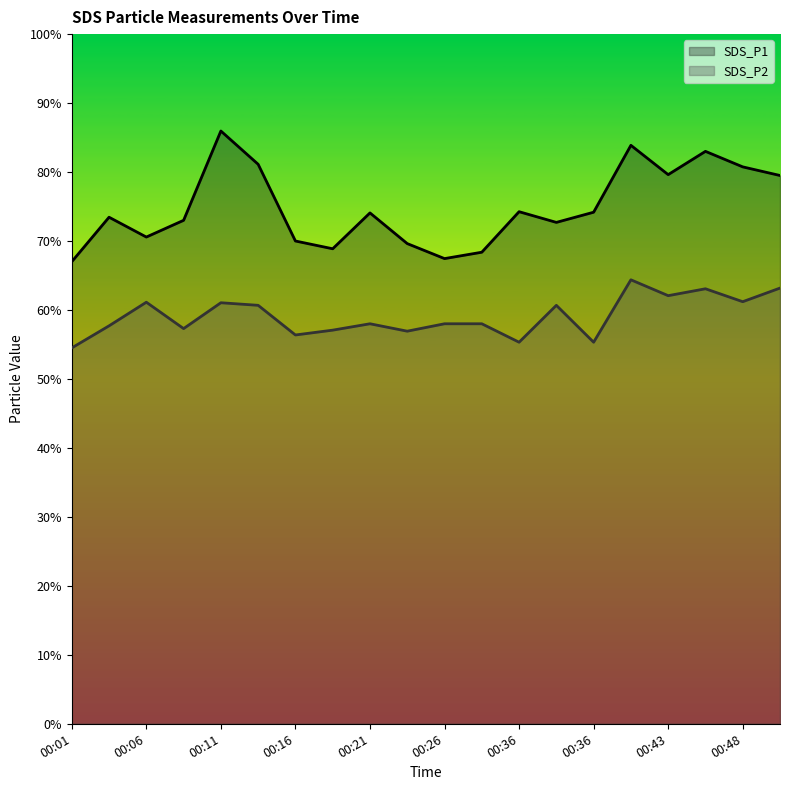

List the labels in order of SDS_P2 value, largest first.

00:41, 00:51, 00:46, 00:43, 00:48, 00:06, 00:11, 00:14, 00:33, 00:21, 00:26, 00:28, 00:04, 00:09, 00:19, 00:23, 00:16, 00:36, 00:36, 00:01